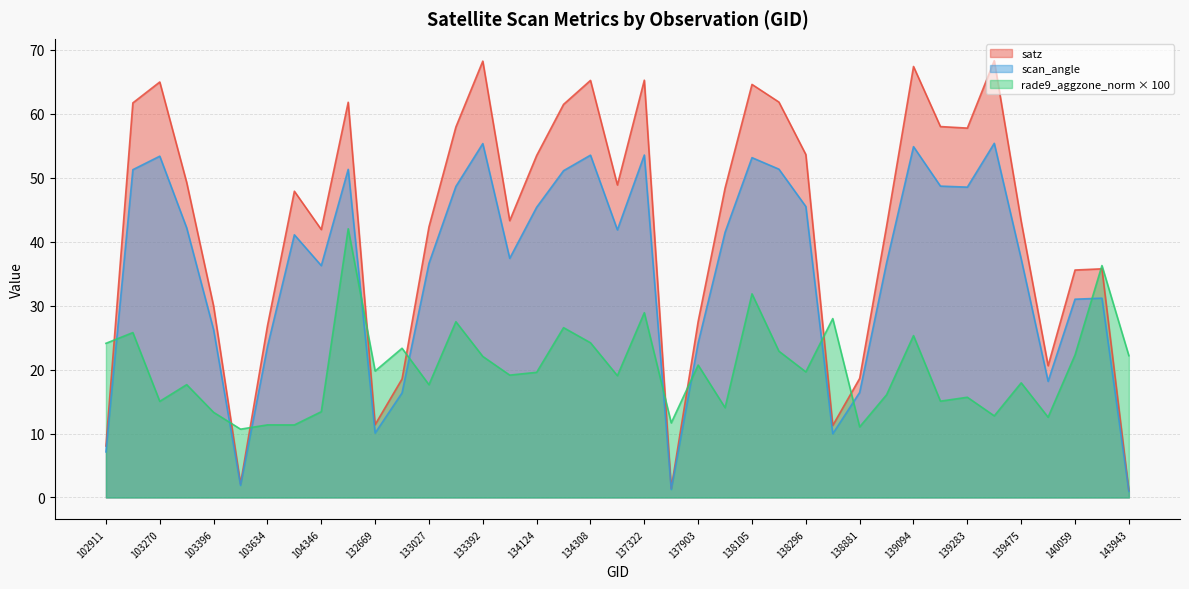

What is the maximum value shown in the chart?

68.3